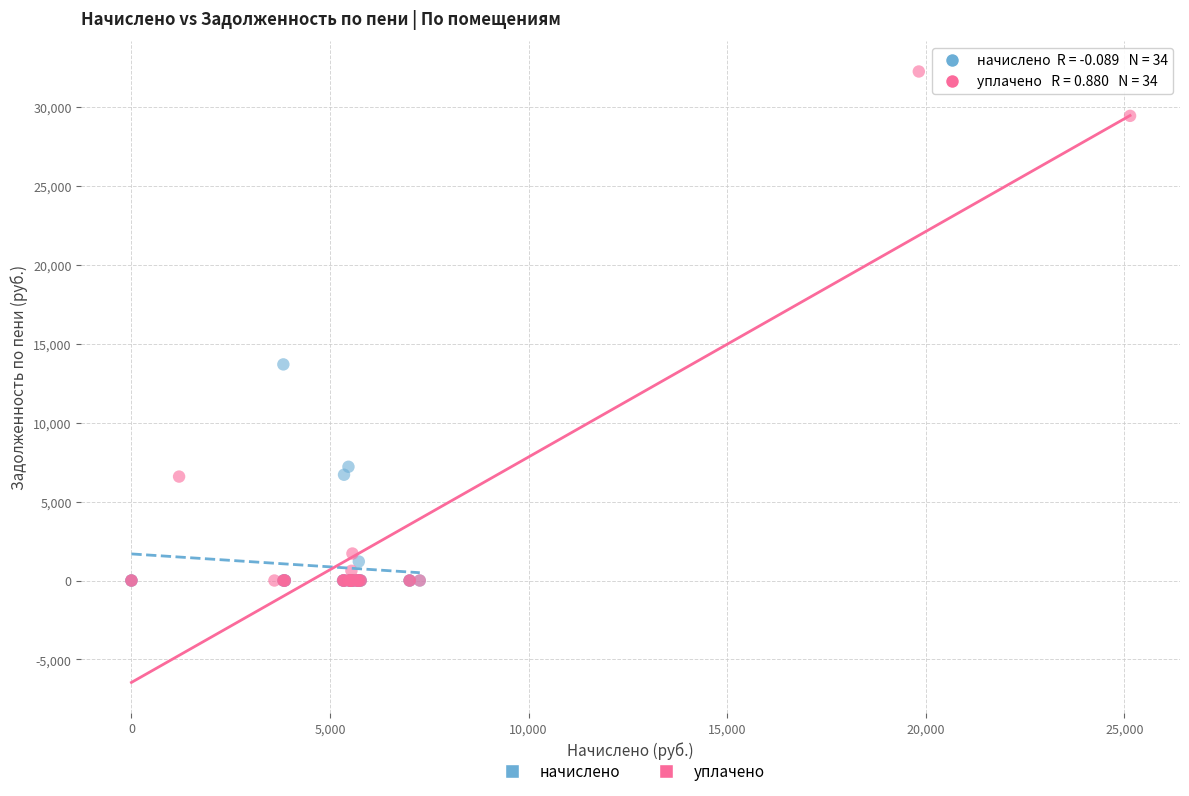

Which series contains the highest Y value?

уплачено